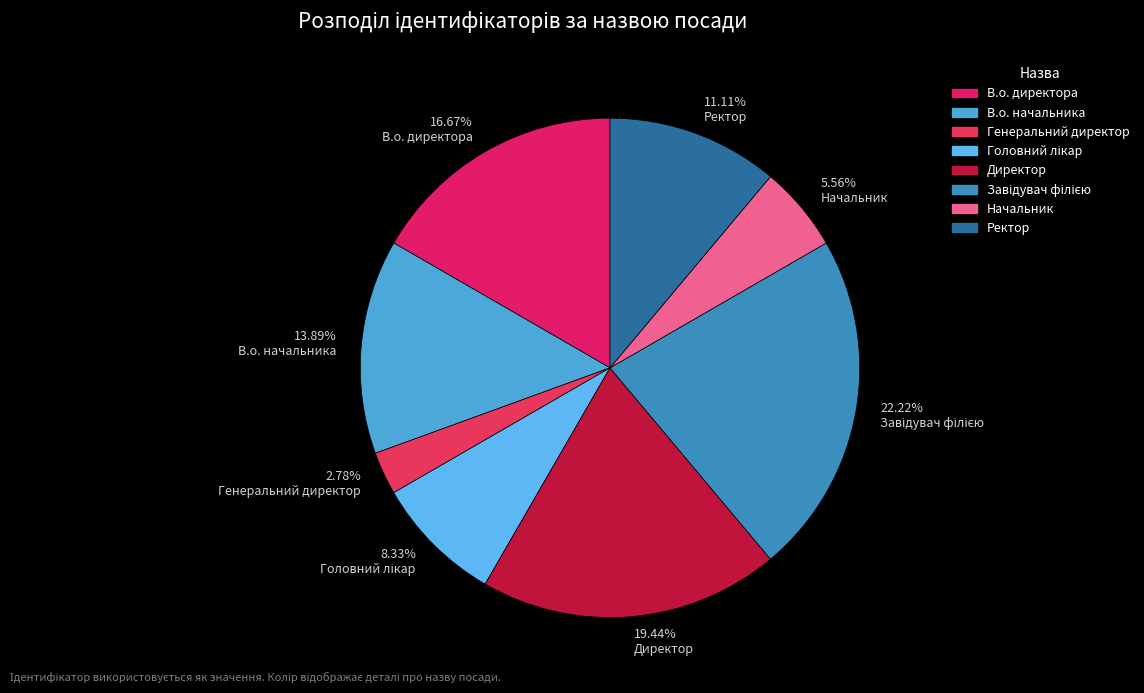

Is there any slice that represents more than half of the pie?

No